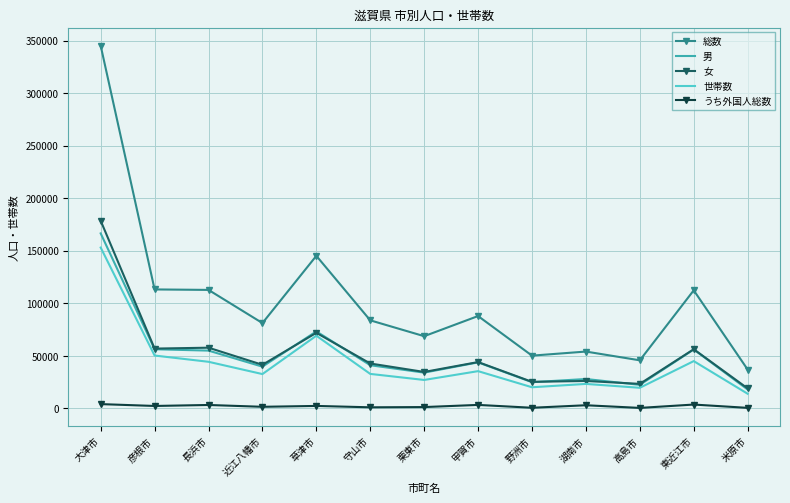

At which category is the sum across all series the highest?

大津市